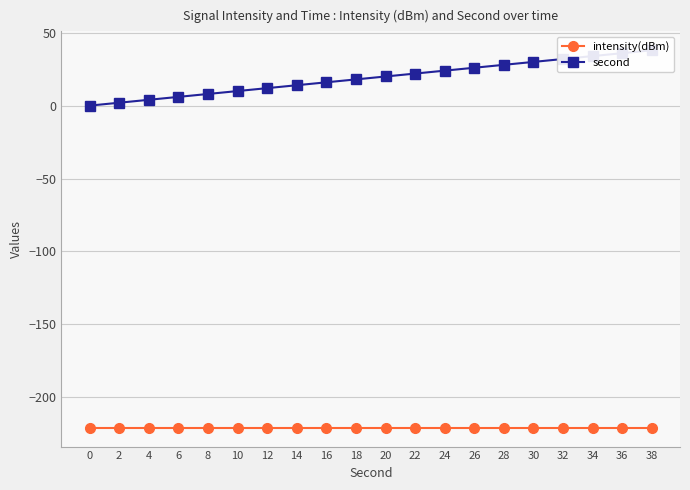

Where does the second series first go above 20?

22